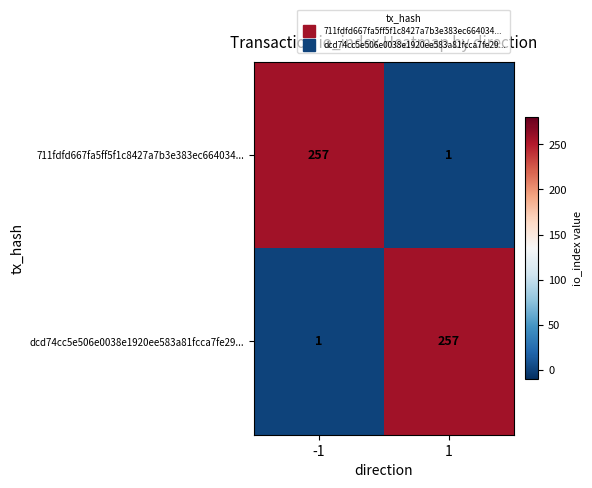

What is the difference between the highest and lowest values at 1?

256